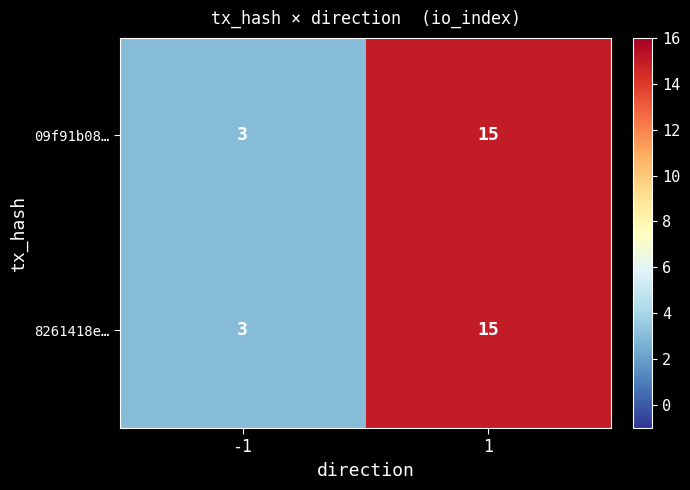

Rank the categories by 09f91b08… value from lowest to highest.

-1, 1